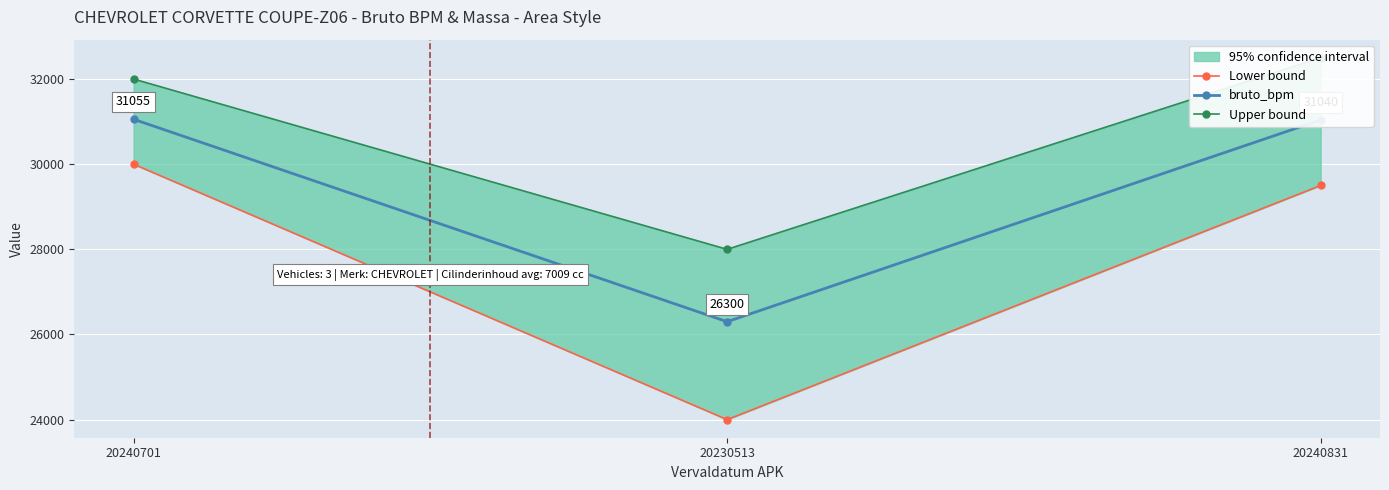

Rank the categories by Lower bound value from highest to lowest.

20240701, 20240831, 20230513